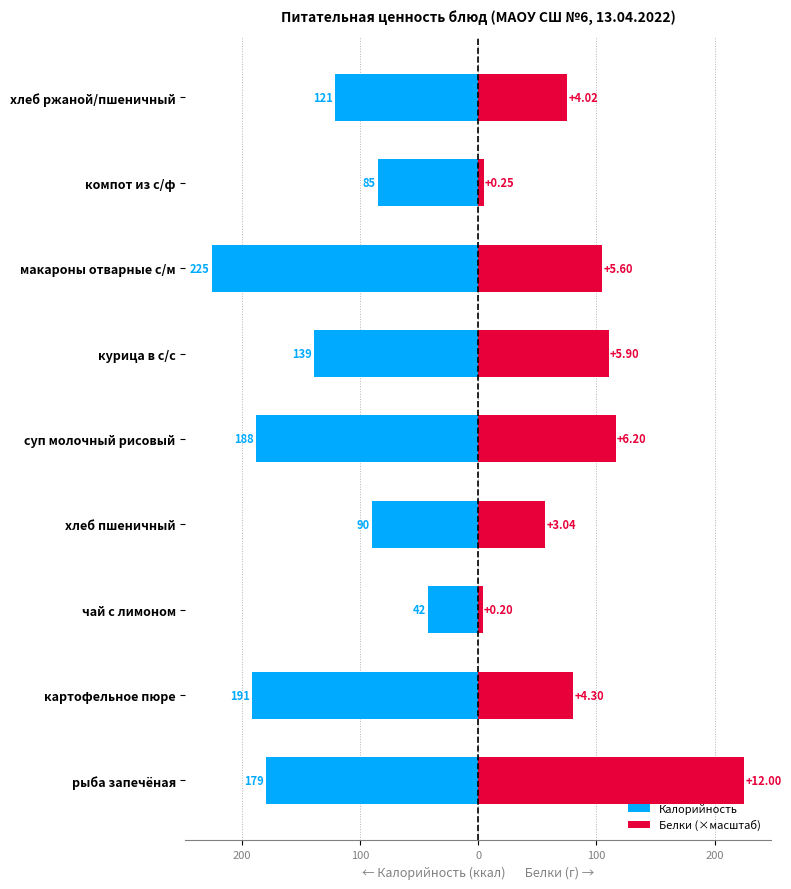

Rank the series by their maximum value, from highest to lowest.

Белки (×масштаб), Калорийность